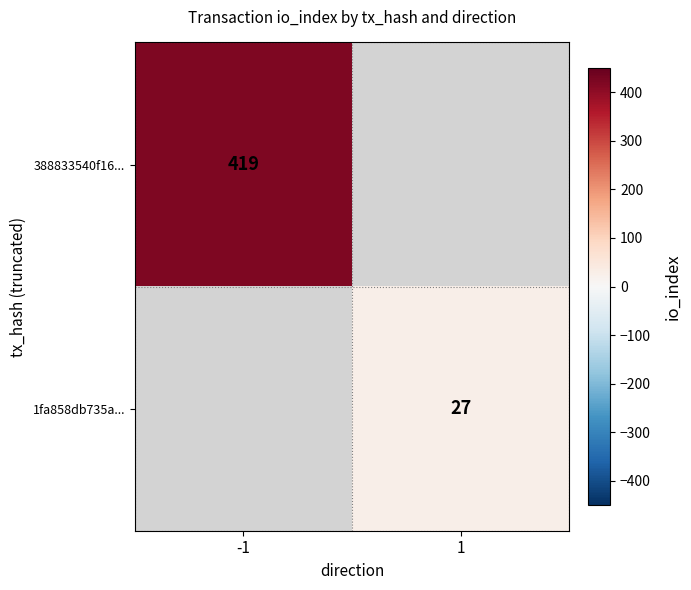

How many data points does each series have?

2